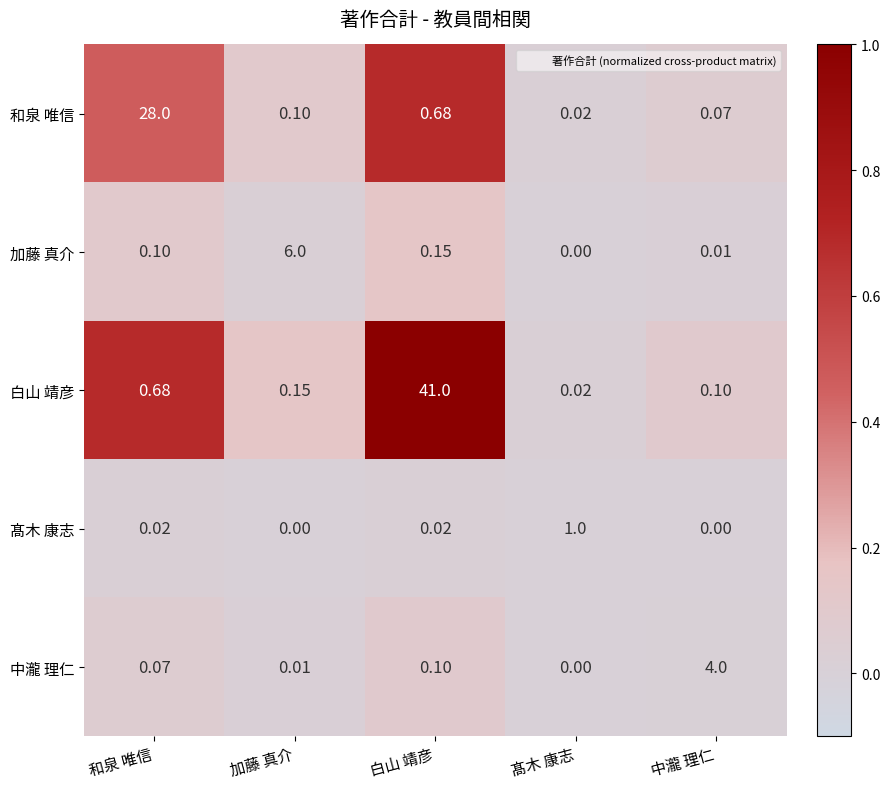

What is the spread (max minus min) of values at 加藤 真介?

6.0